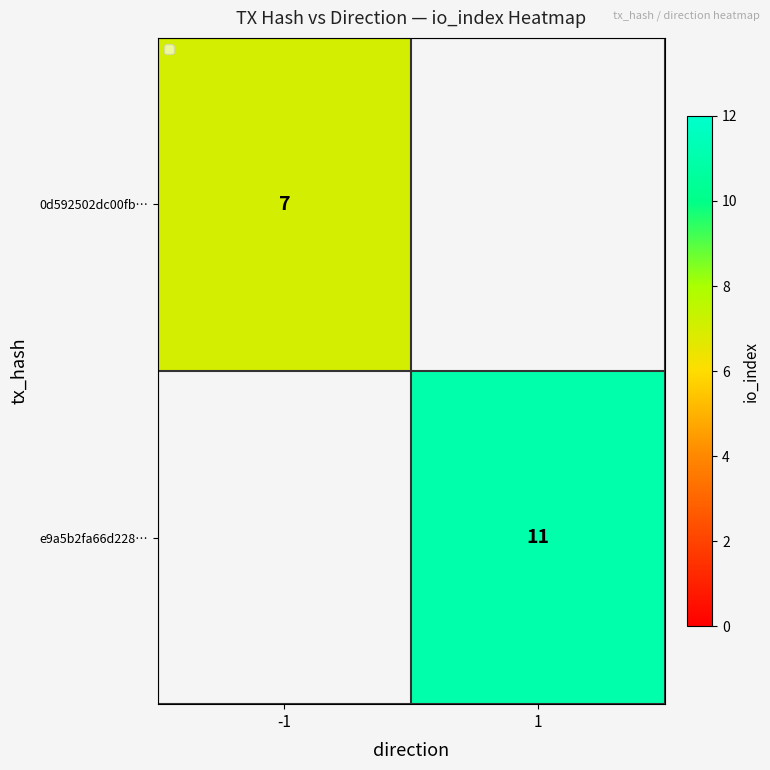

Which category has the highest value across all series?

1